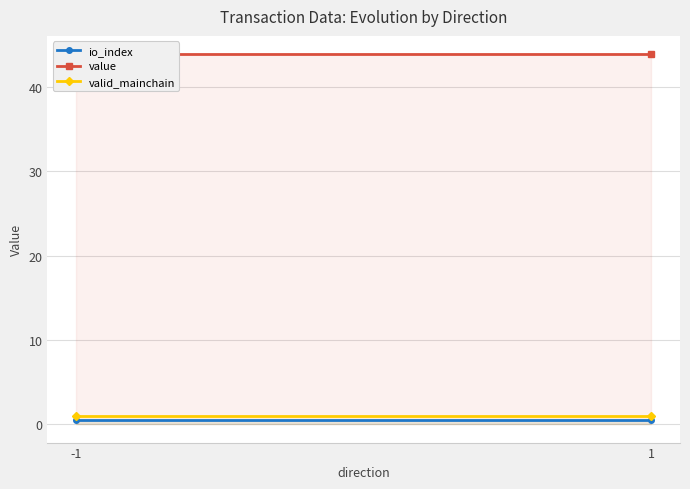

What are all the series names shown in the legend?

io_index, value, valid_mainchain